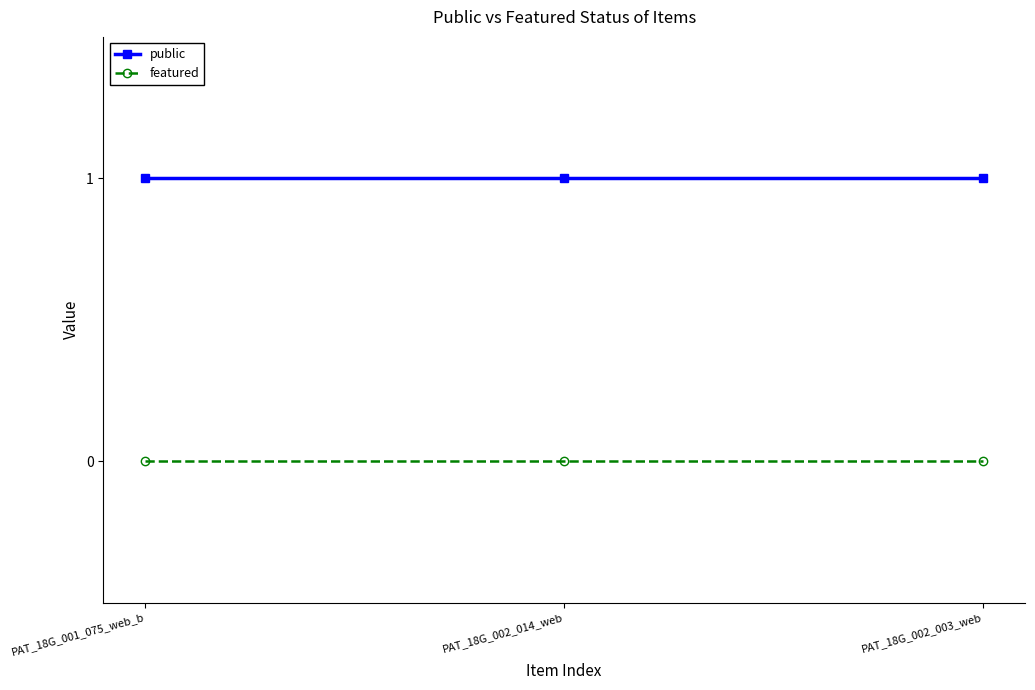

How many lines are shown in the chart?

2